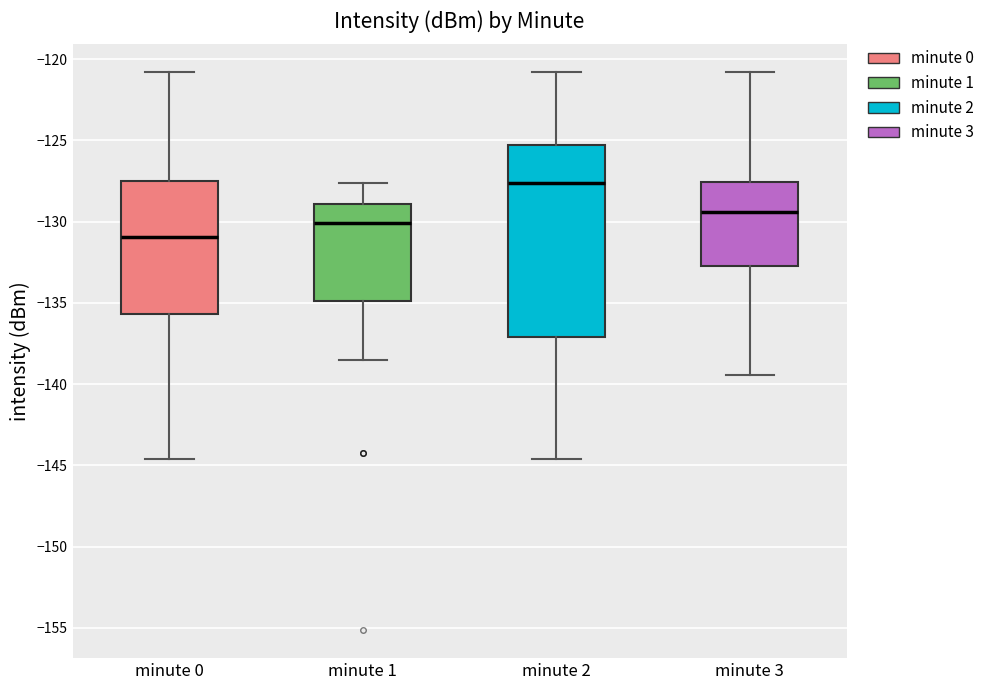

Reading left to right, read every box against the y-axis: the position of its median line, the range the box covers, and the ends of its whiskers. The values are not printed on the chart, so give them approximately, as read against the axis.

minute 0: median -131.0, box -135.5 to -127.5, whiskers -144.5 to -121.0
minute 1: median -130.0, box -135.0 to -129.0, whiskers -138.5 to -127.5
minute 2: median -127.5, box -137.0 to -125.5, whiskers -144.5 to -121.0
minute 3: median -129.5, box -132.5 to -127.5, whiskers -139.5 to -121.0